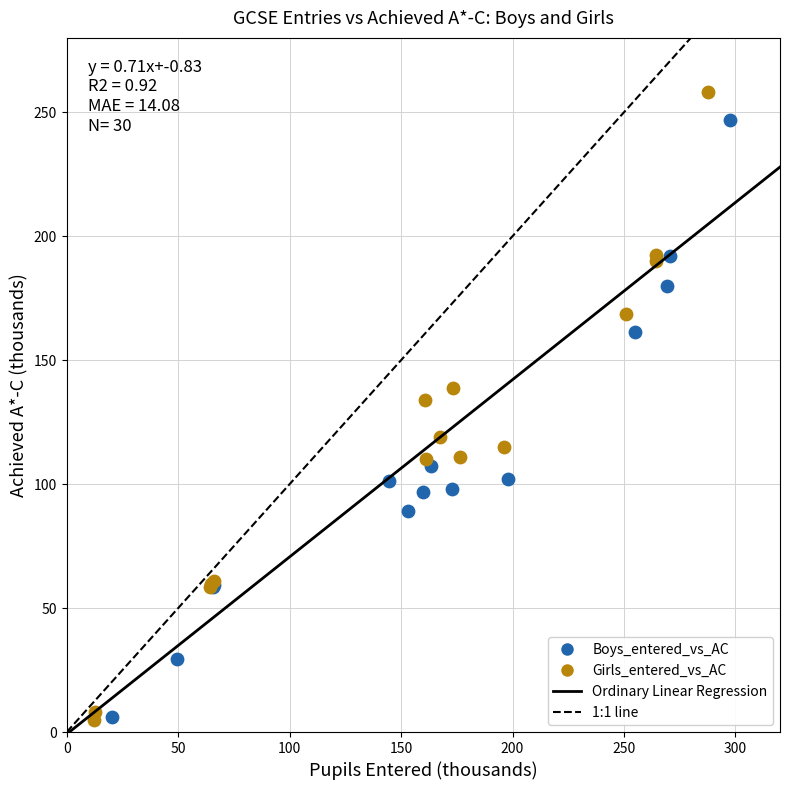

Which series has the largest Y range (max minus min)?

Girls_entered_vs_AC